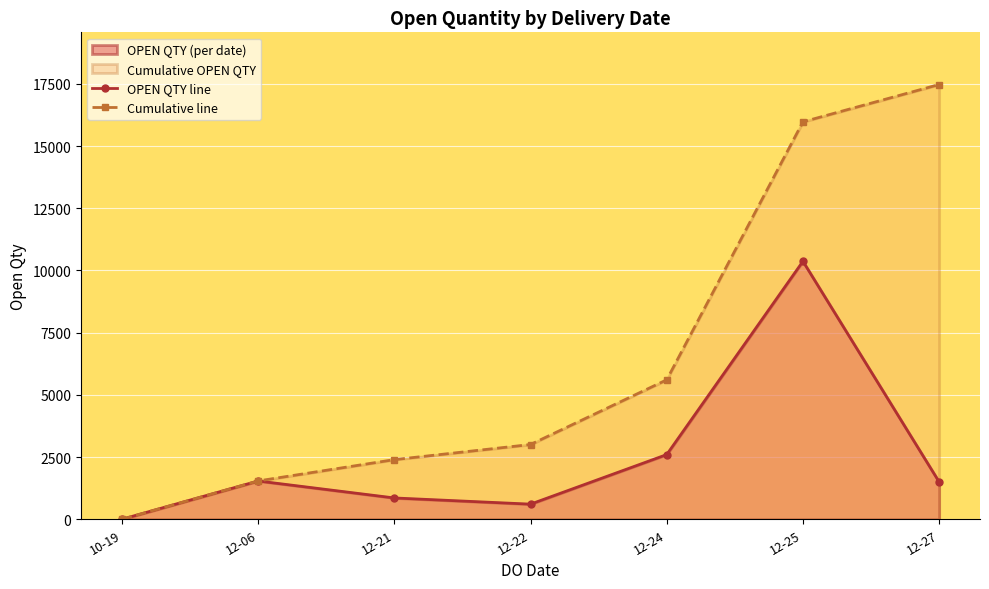

Between 12-25 and 12-21, which is larger?

12-25